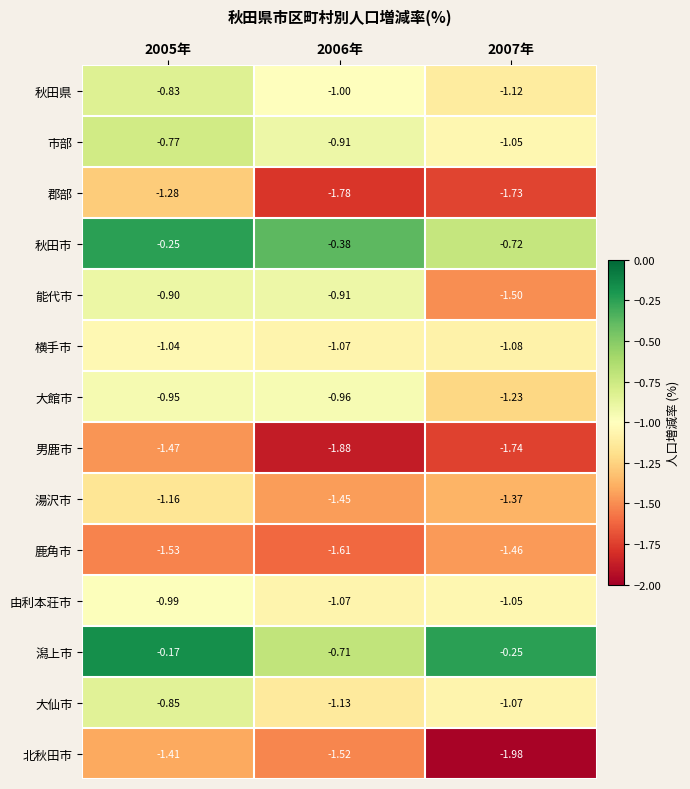

List the series in order of their peak value, highest first.

潟上市, 秋田市, 市部, 秋田県, 大仙市, 能代市, 大館市, 由利本荘市, 横手市, 湯沢市, 郡部, 北秋田市, 鹿角市, 男鹿市